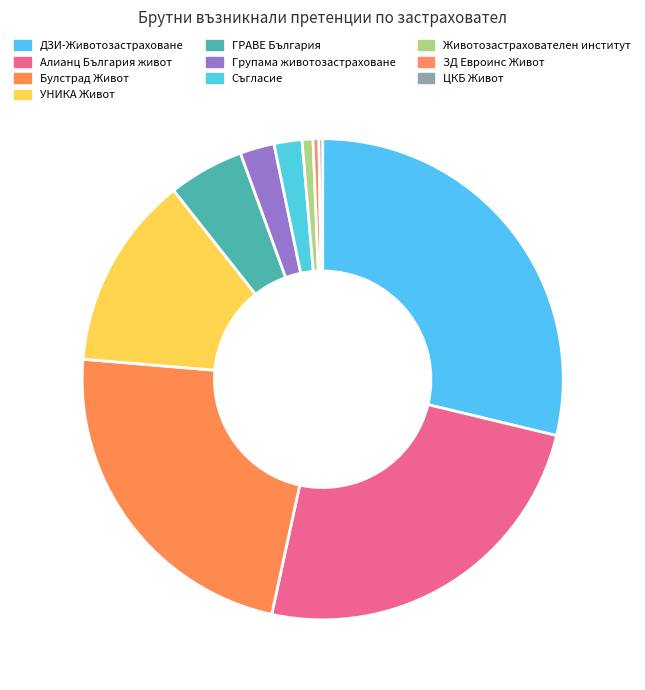

To the nearest percent, what is the average slice percentage?

10%